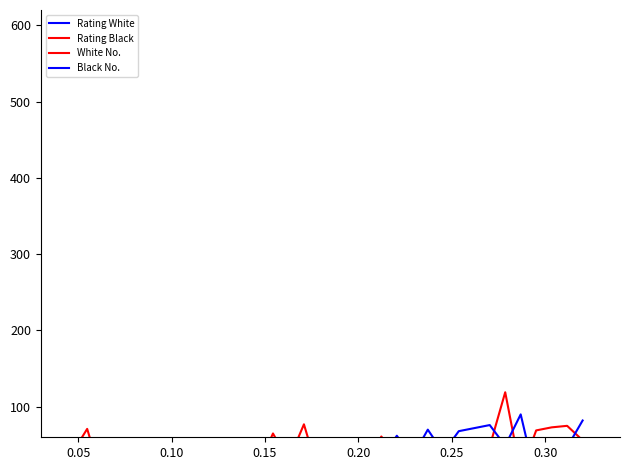

What is the difference between the maximum and second lowest values in the Rating White series?

480